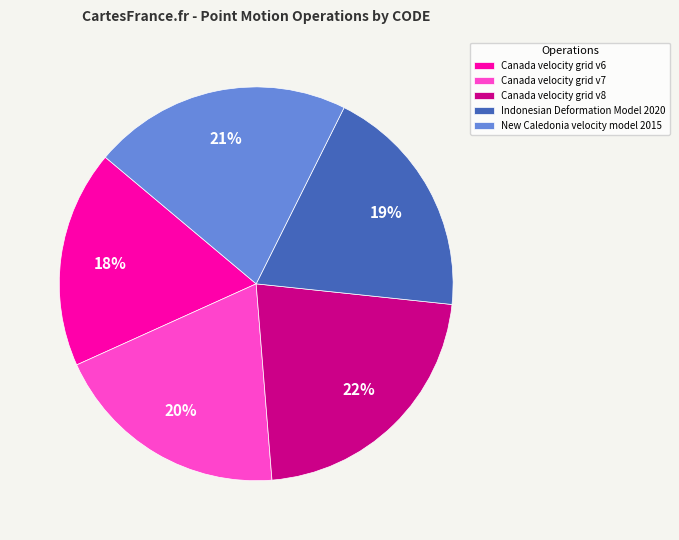

The Canada velocity grid v7 slice represents 27% of the pie. True or false?

False